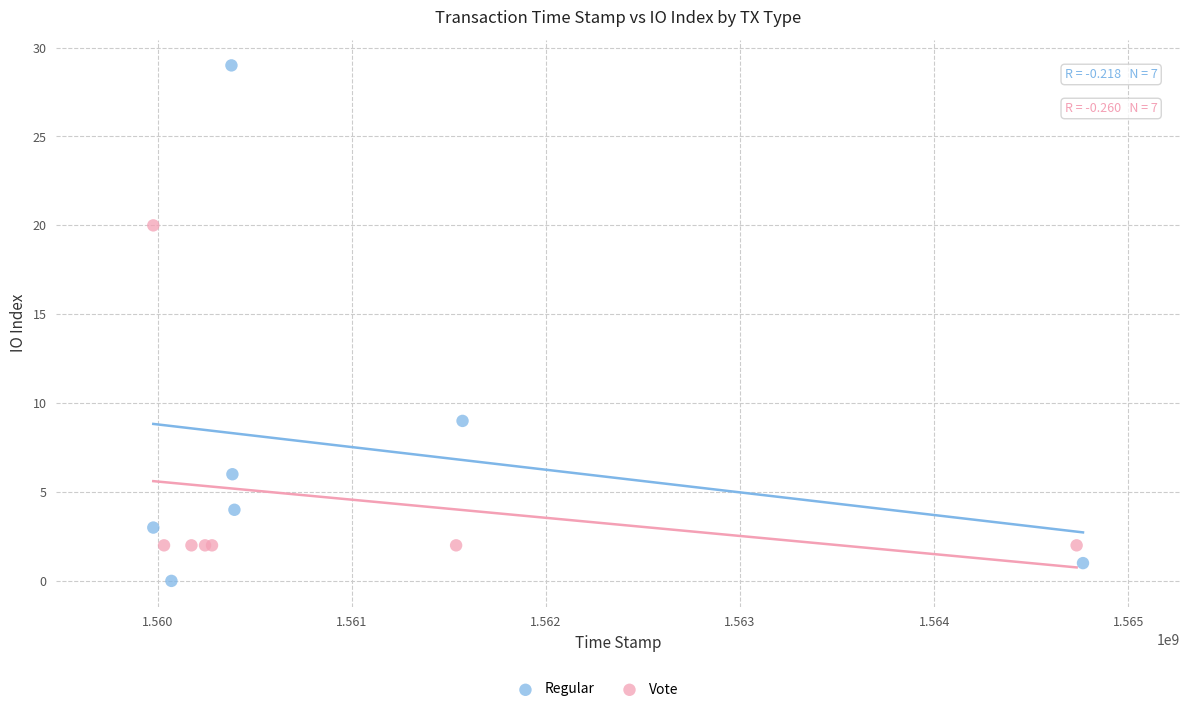

Which series has the widest spread of Y values?

Regular